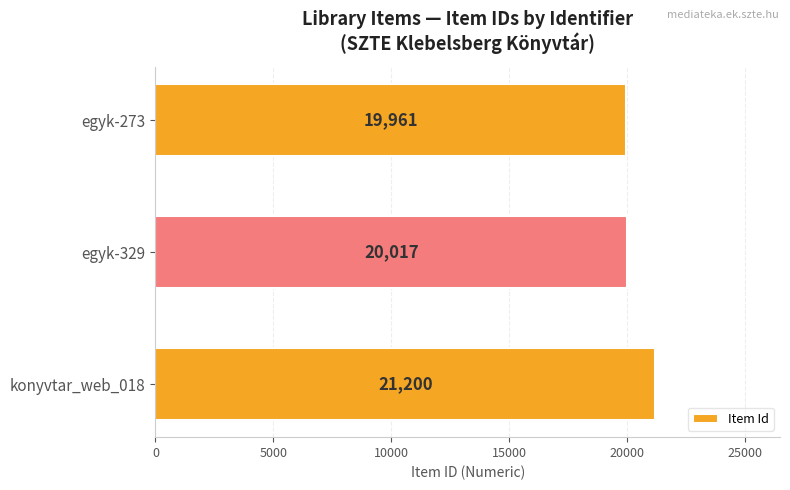

What is the change in value from egyk-329 to egyk-273?

-56